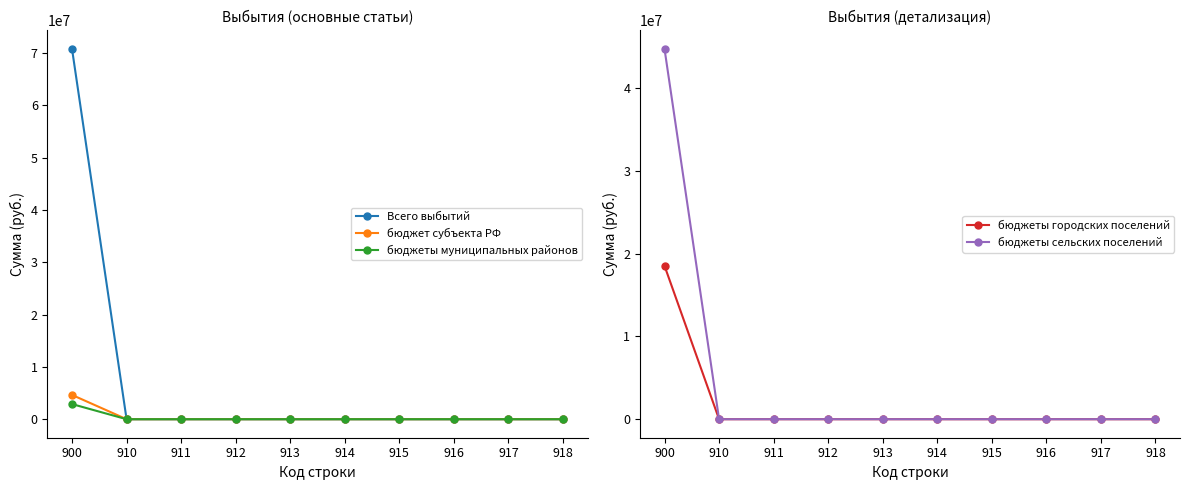

Which series has the widest spread of values?

Всего выбытий